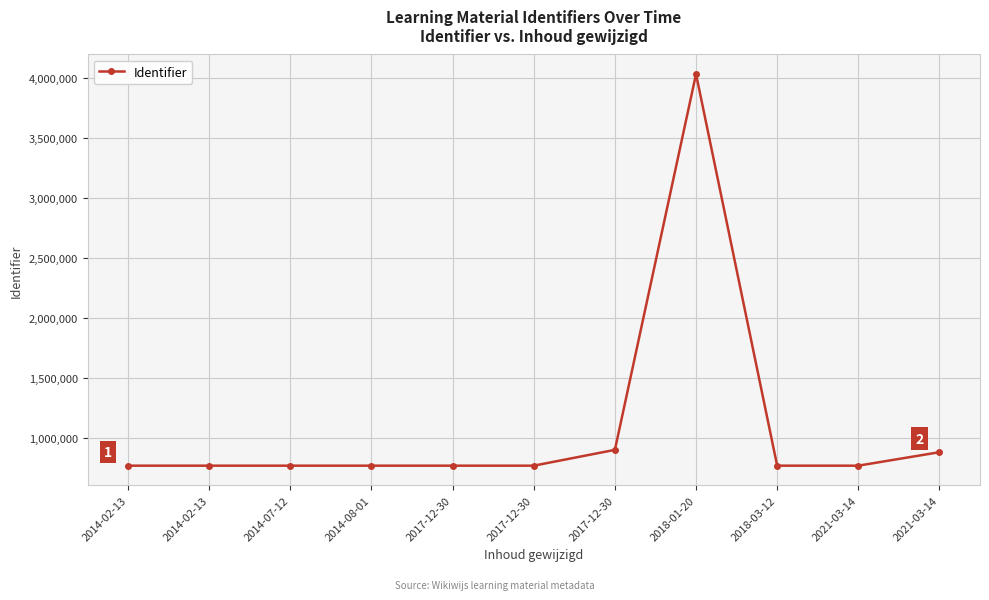

Reading left to right, extract all data points from this chart.

2014-02-13=768284	2014-02-13=768300	2014-07-12=768320	2014-08-01=768304	2017-12-30=768307	2017-12-30=768312	2017-12-30=900288	2018-01-20=4036209	2018-03-12=768293	2021-03-14=768282	2021-03-14=880836